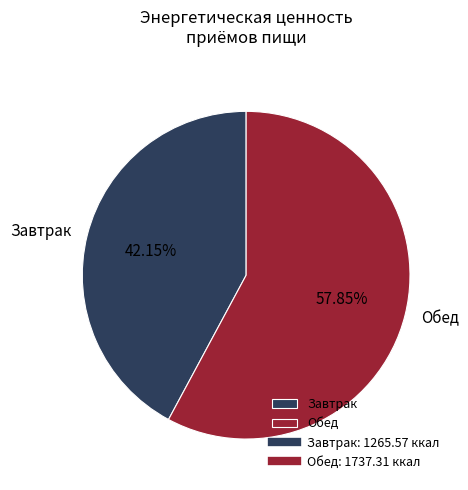

Between Завтрак and Обед, which is larger?

Обед